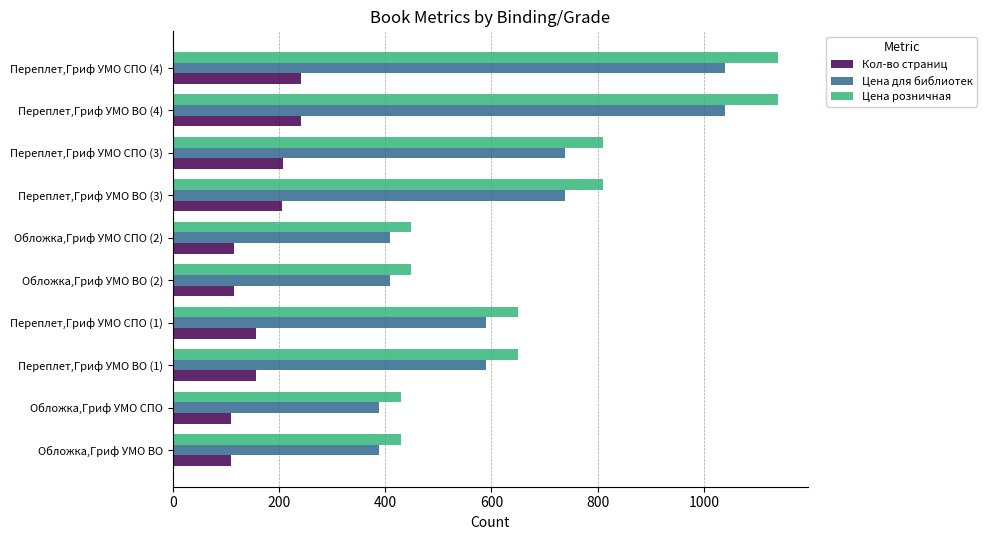

Read the Цена розничная value at Обложка,Гриф УМО СПО.

429